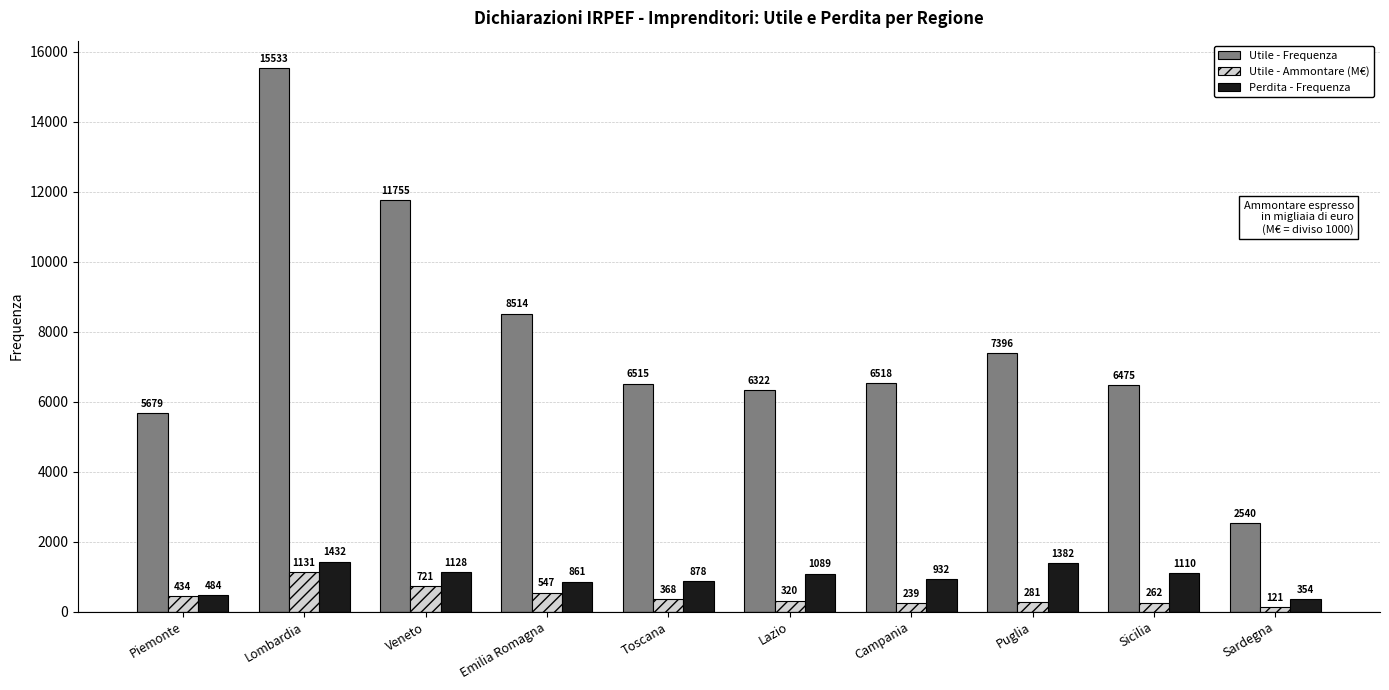

True or false: Perdita - Frequenza has a value of 354.0 at Sardegna.

True